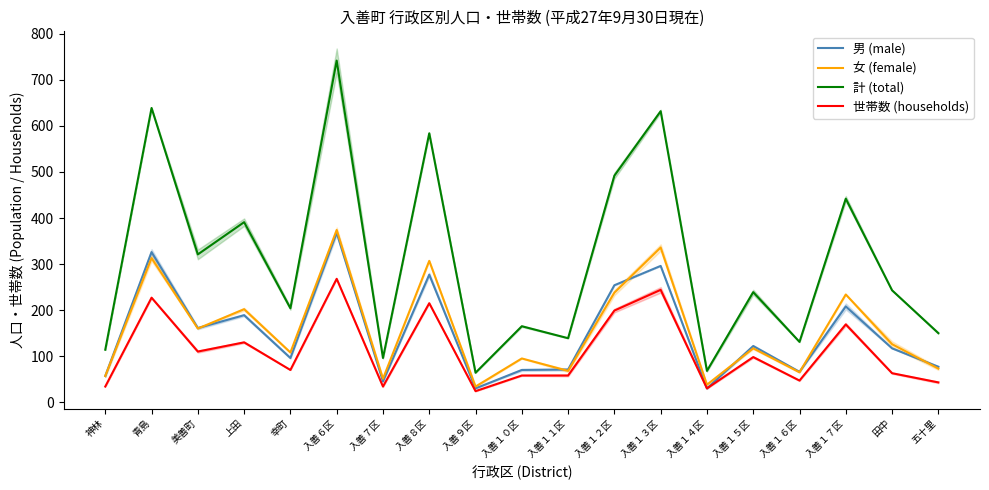

Which series has the widest spread of values?

計 (total)